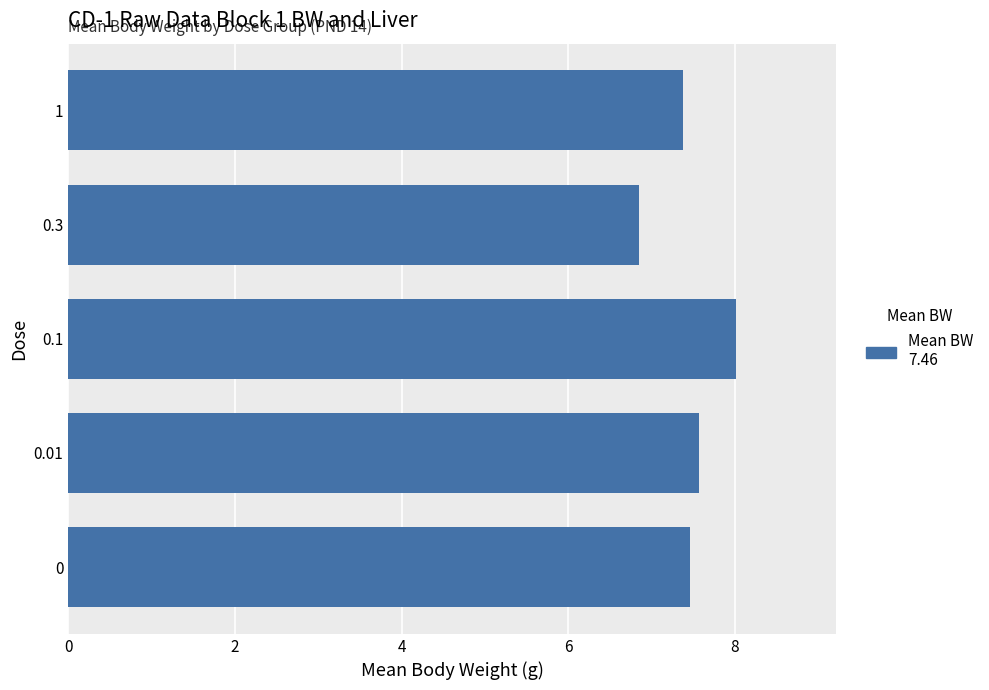

What is the sum of all values?

37.3